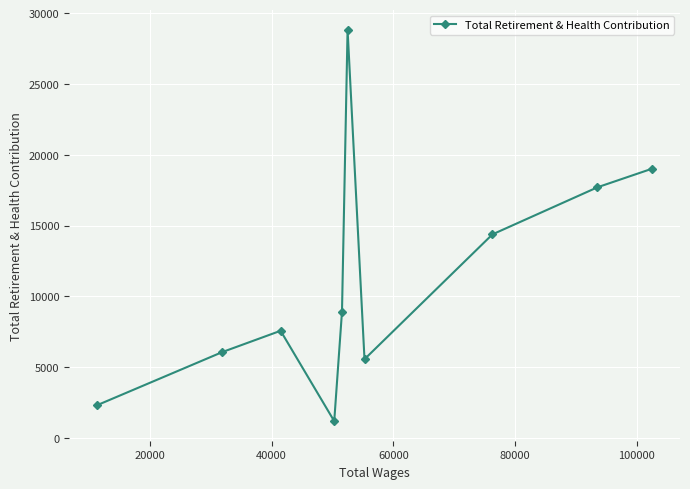

What is the sum of all values?

111576